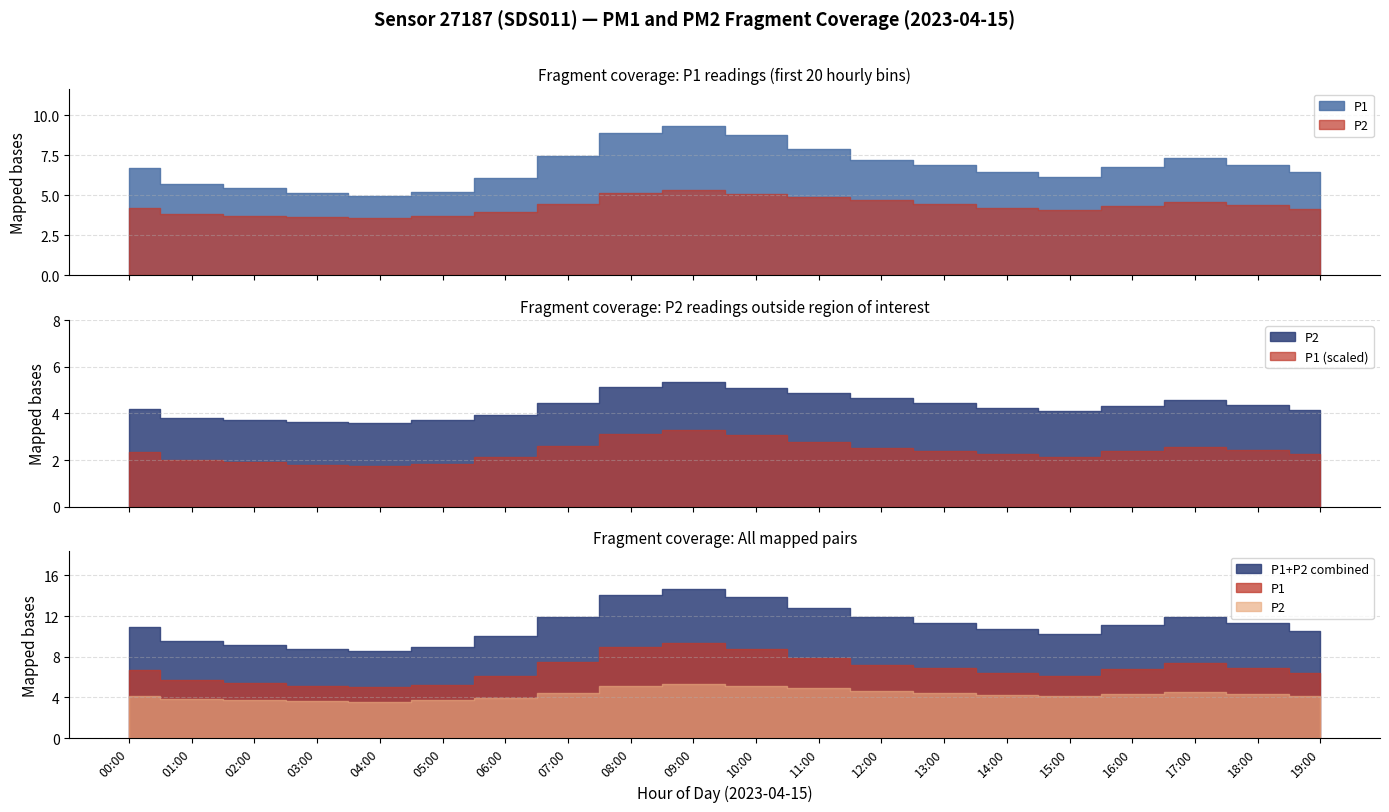

Does the chart display data point markers on the line(s)?

No